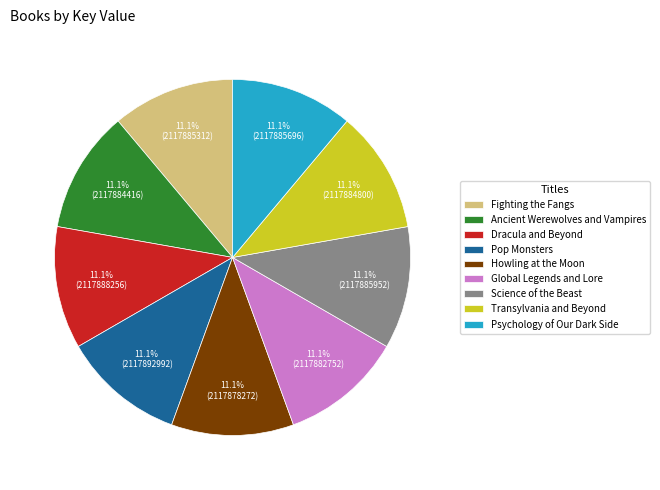

How many slices are in this pie chart?

9